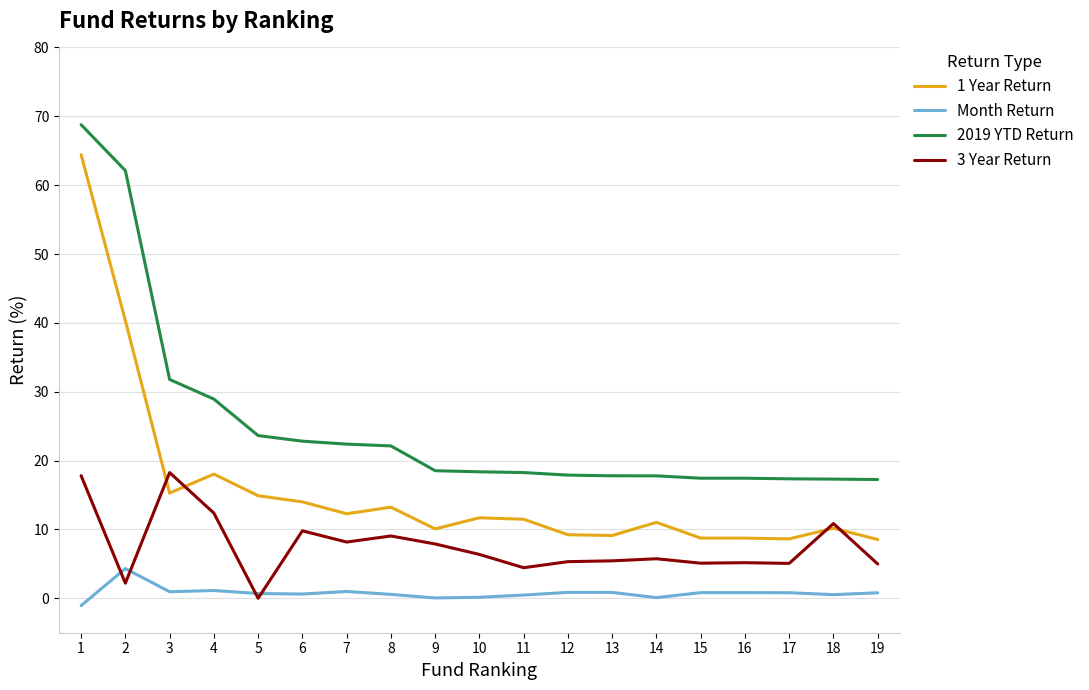

The value of 1 Year Return at 15 is 8.7. True or false?

True